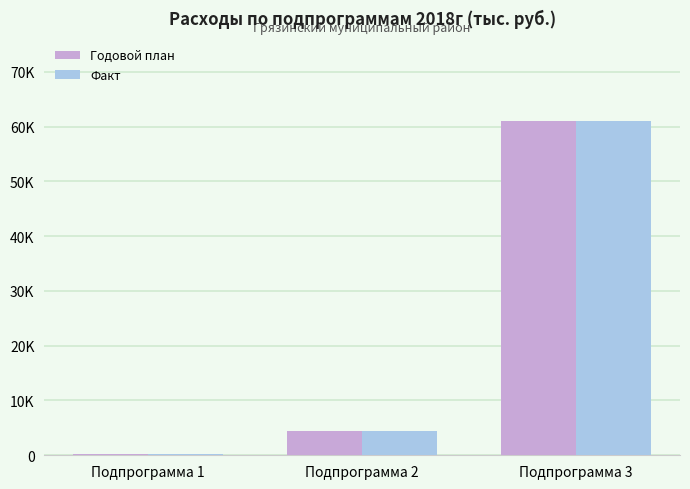

What are all the series names shown in the legend?

Годовой план, Факт